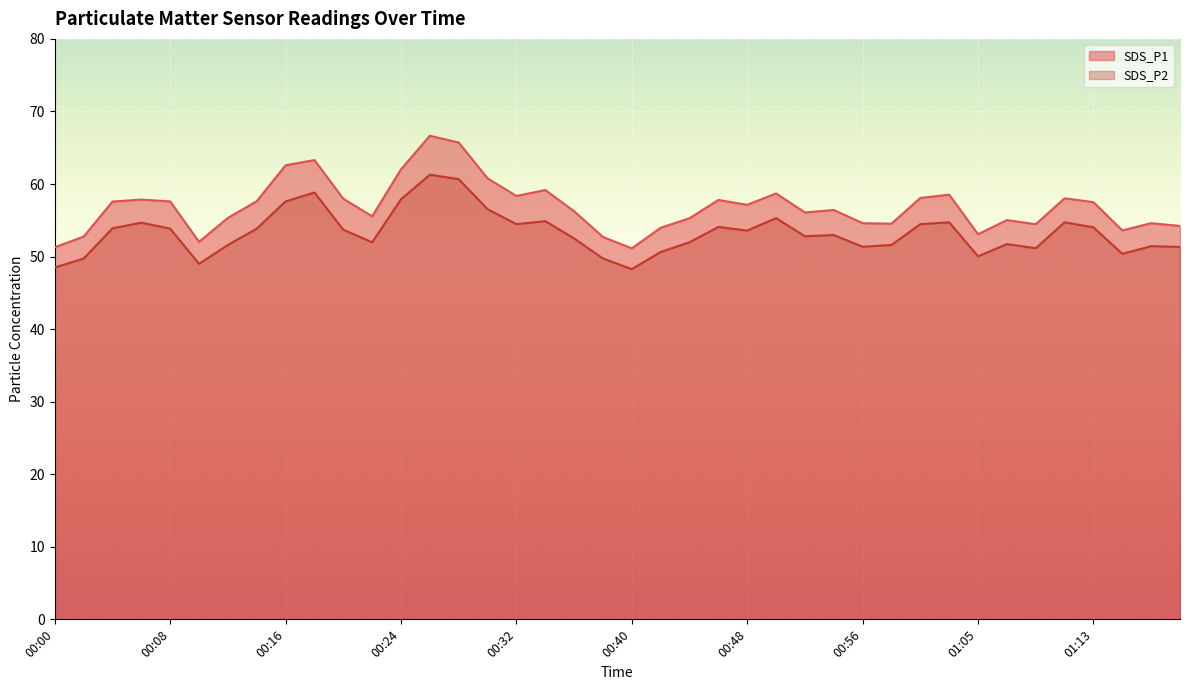

Does the chart display data point markers on the line(s)?

No